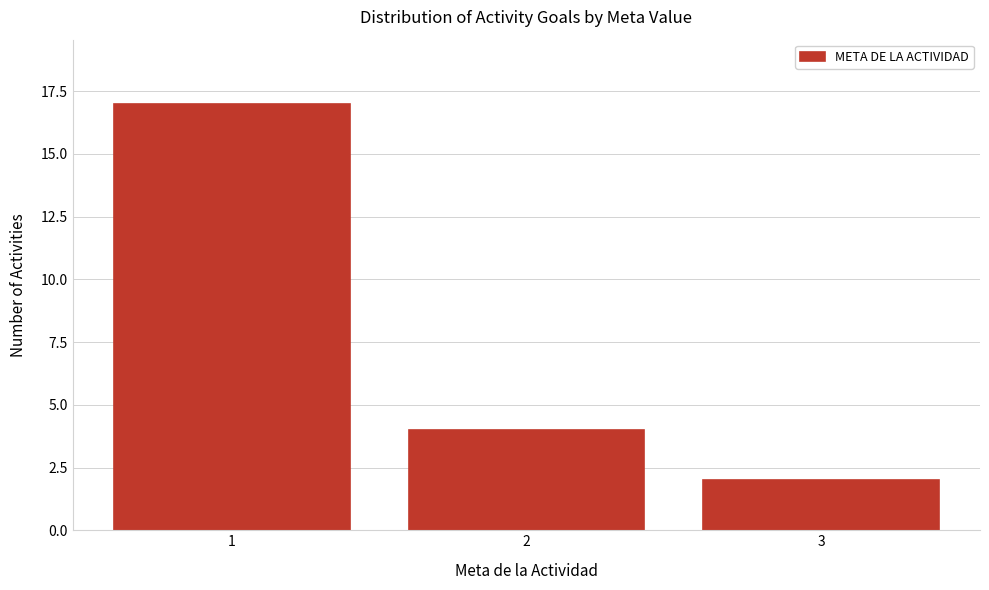

Reading left to right, list every bar in this chart as the range it spans on the x-axis followed by its height. The values are not printed on the chart, so give them approximately, as read against the axis.

0.5 to 1.5: 17
1.5 to 2.5: 4
2.5 to 3.5: 2